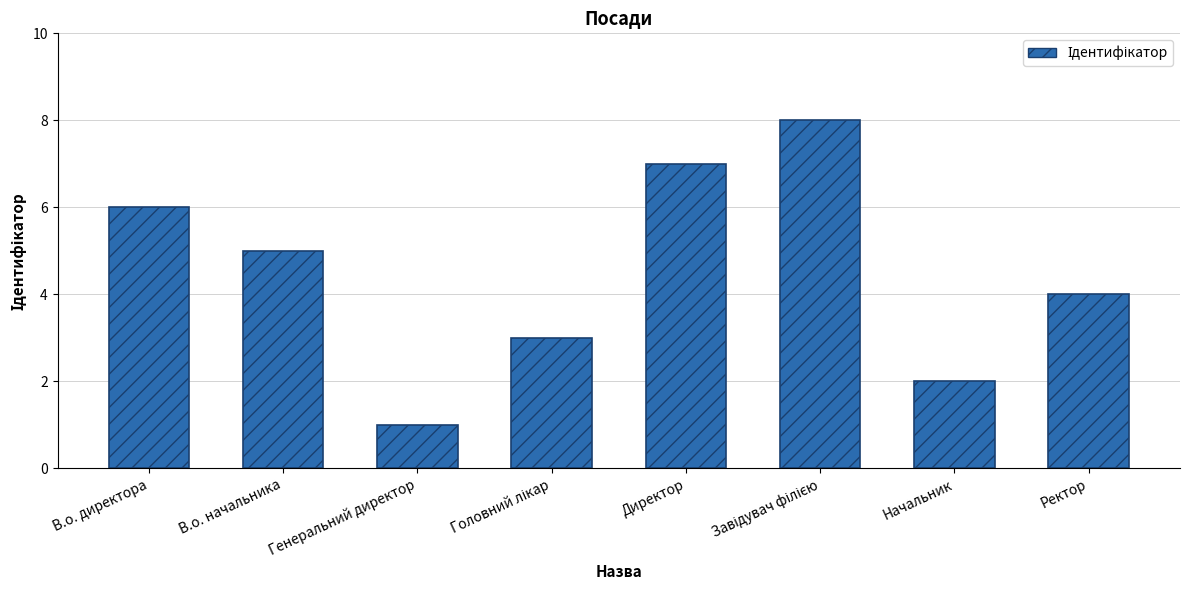

What is the difference between the maximum and minimum values?

7